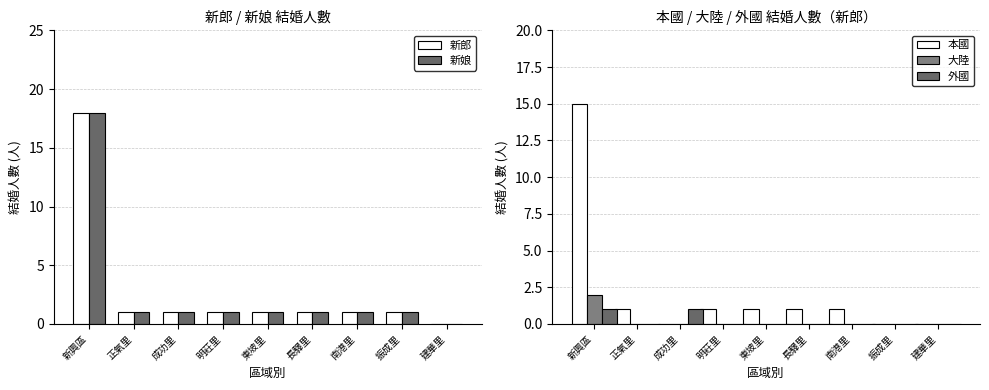

What position from the right is 東坡里?

5